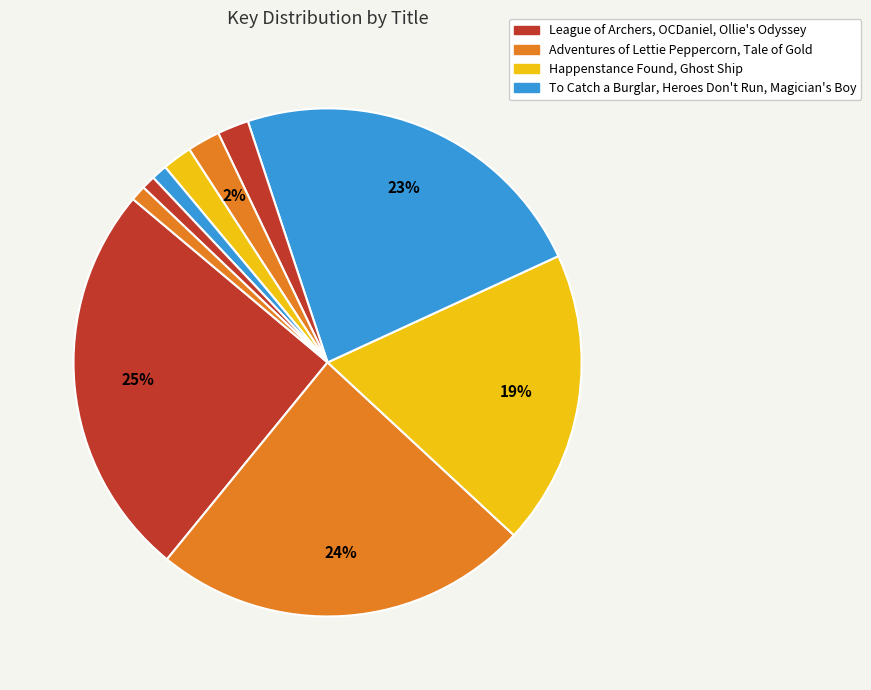

To the nearest percent, what is the average slice percentage?

10%